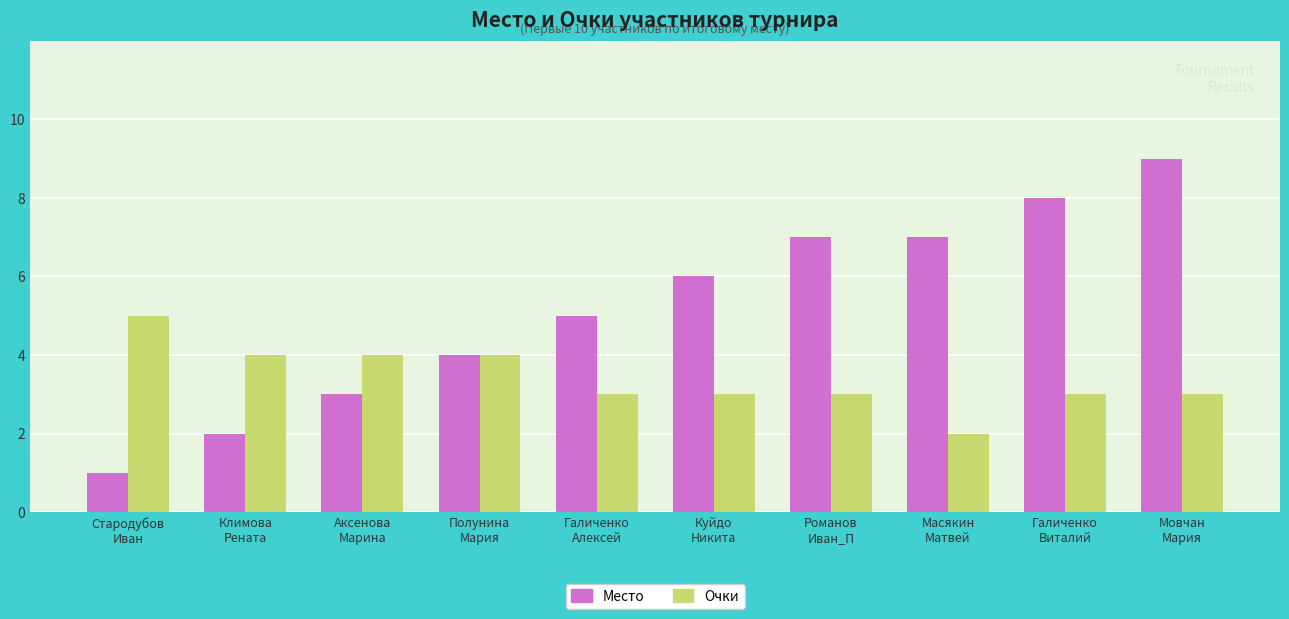

What position from the left is Аксенова
Марина?

3